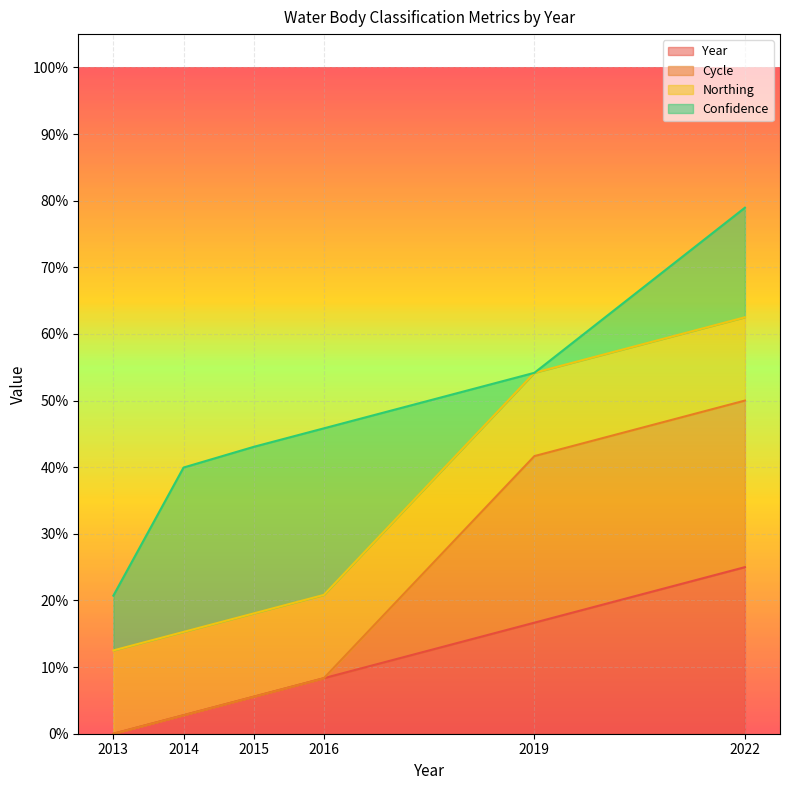

What are all the series names shown in the legend?

Year, Cycle, Northing, Confidence